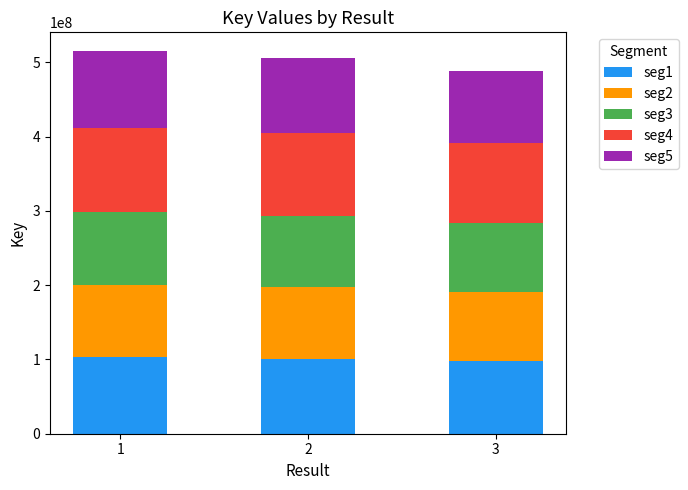

What is the lowest value of the seg1 series?

97665460.6